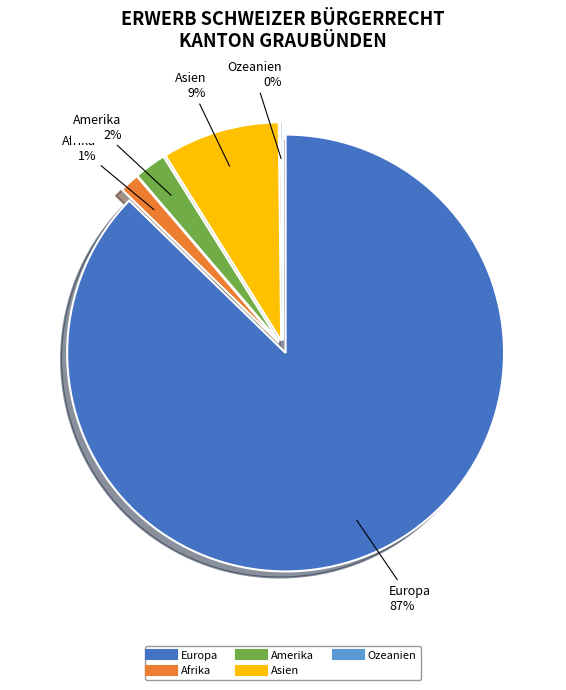

What percentage is the Afrika slice, to the nearest percent?

1%